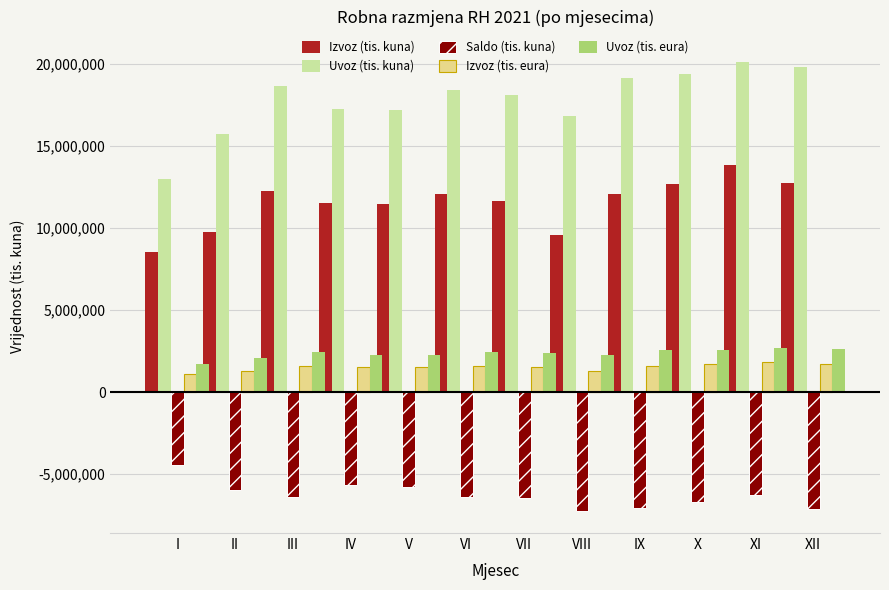

What is the maximum value shown in the chart?

20109113